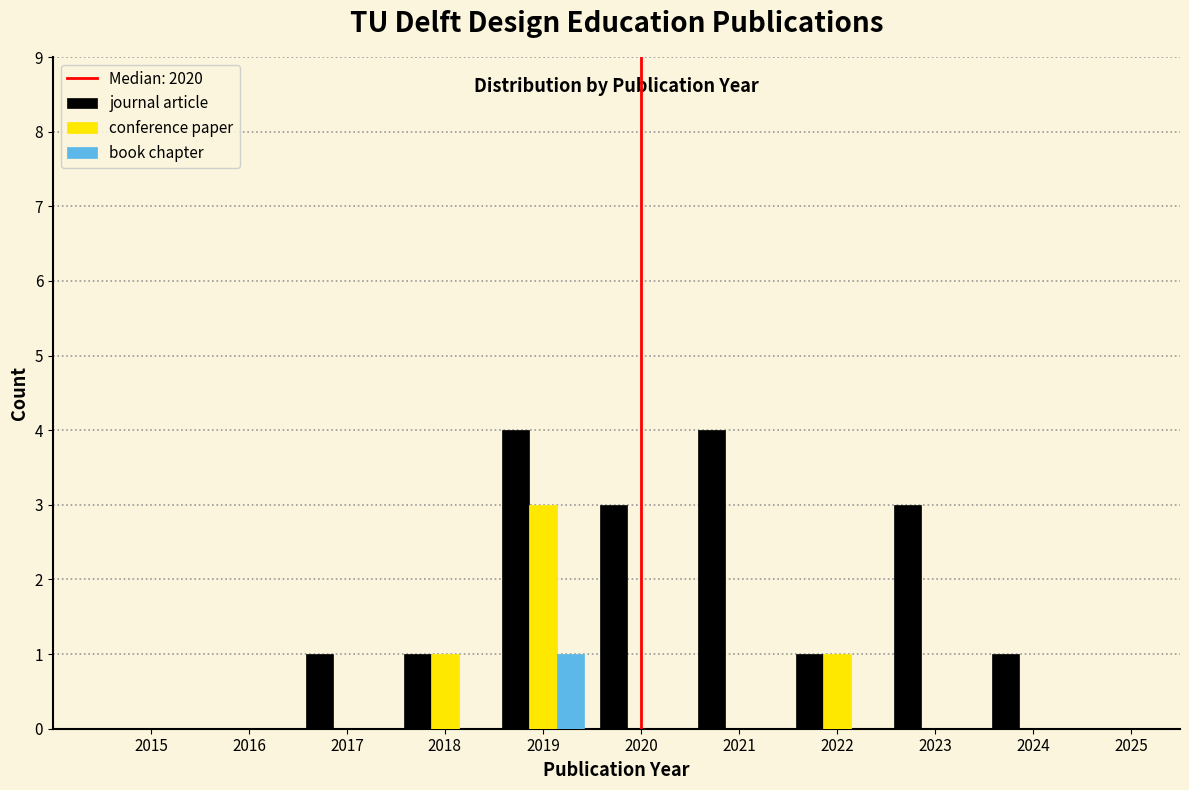

In the book chapter series, which range on the x-axis has the tallest bar?

2018.5 to 2019.5